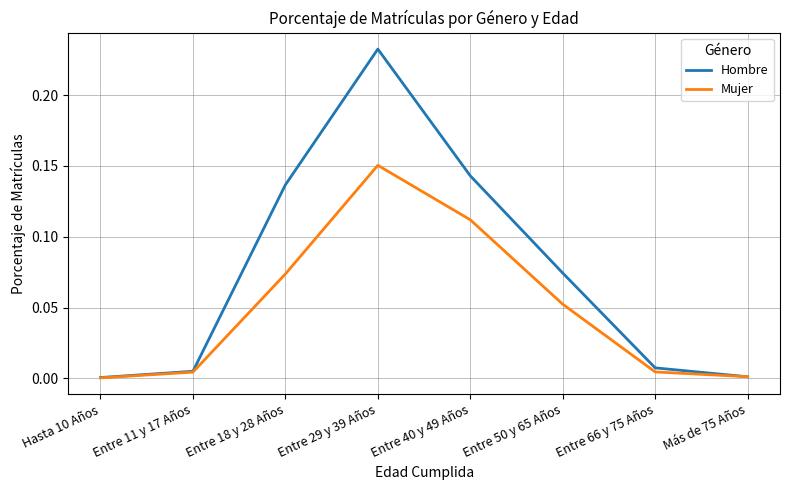

The value of Hombre at Entre 66 y 75 Años is 0.0. True or false?

True